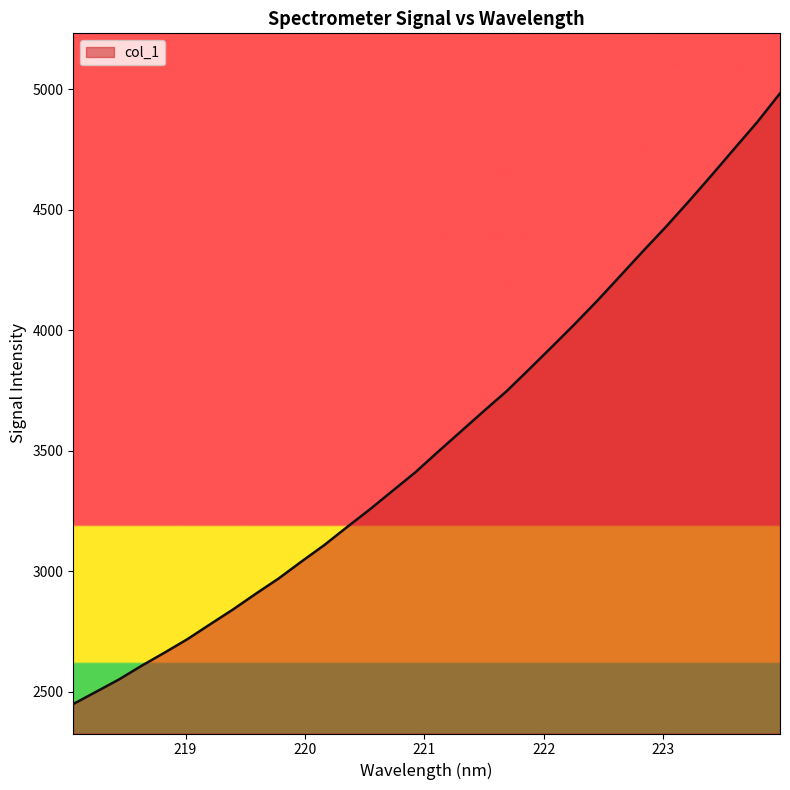

What is the greatest value displayed?

4983.6